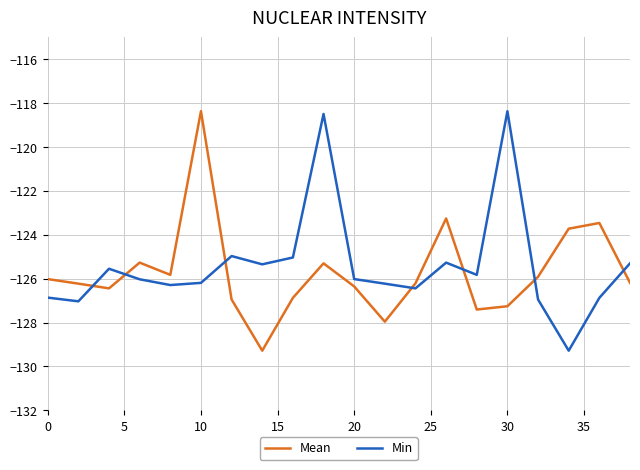

Is this an area chart (filled region under the line)?

No